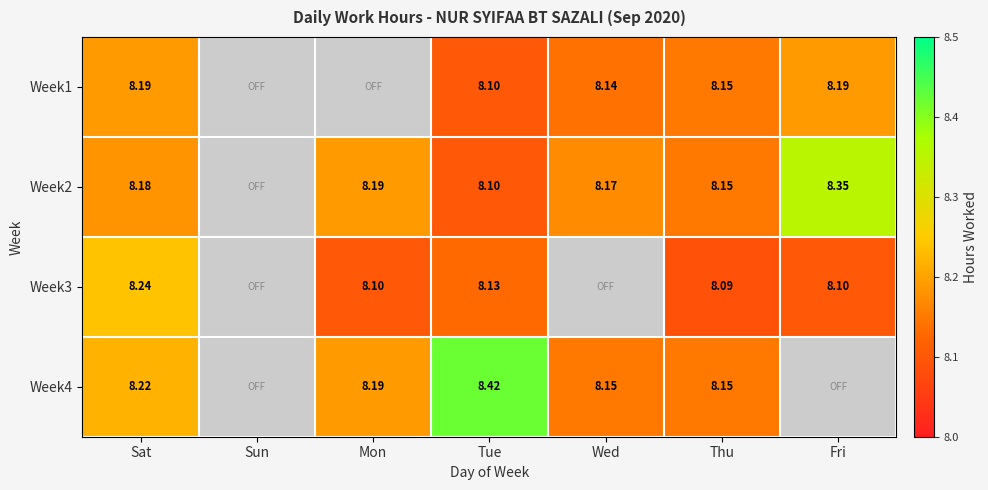

List the series in order of their peak value, highest first.

Week4, Week2, Week3, Week1